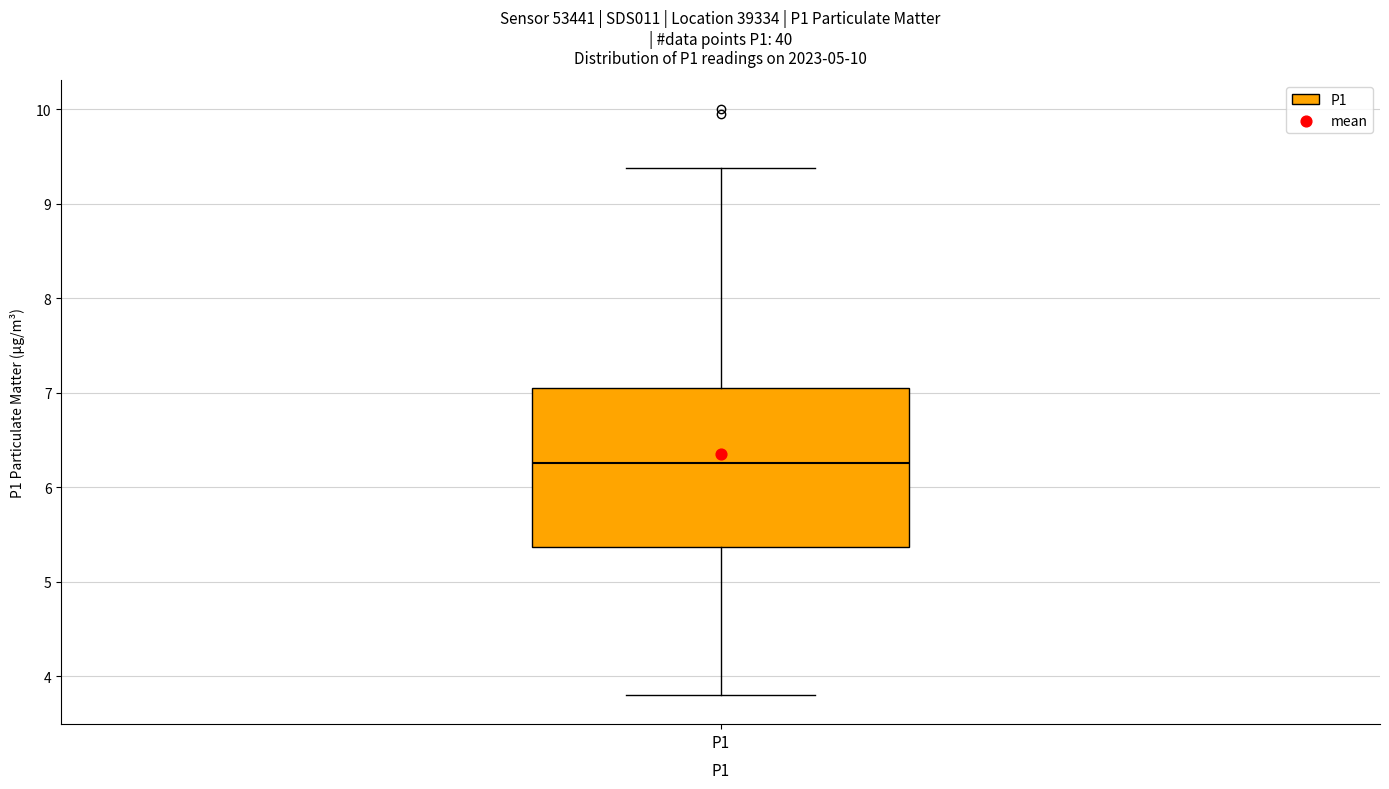

Read this box plot against the y-axis: the position of the median line, the range covered by the box, and the ends of both whiskers. The values are not printed on the chart, so give them approximately, as read against the axis.

median 6.3, box 5.4 to 7.1, whiskers 3.8 to 9.4